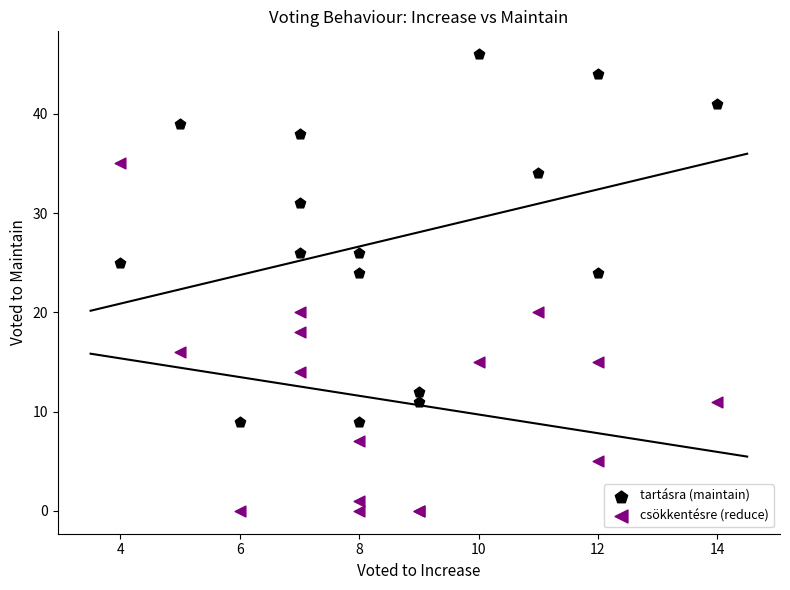

Which series reaches the maximum Y coordinate?

tartásra (maintain)